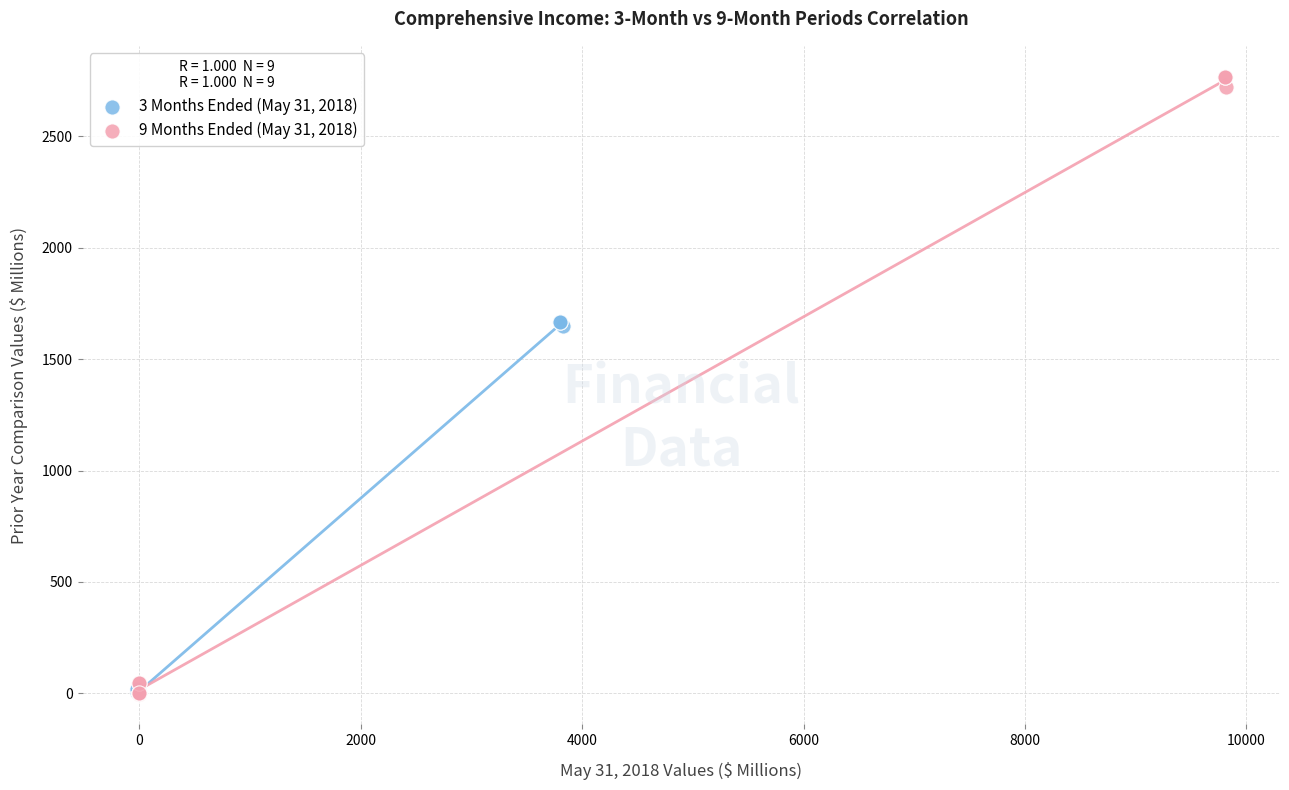

Which series contains the highest Y value?

9 Months Ended (May 31, 2018)